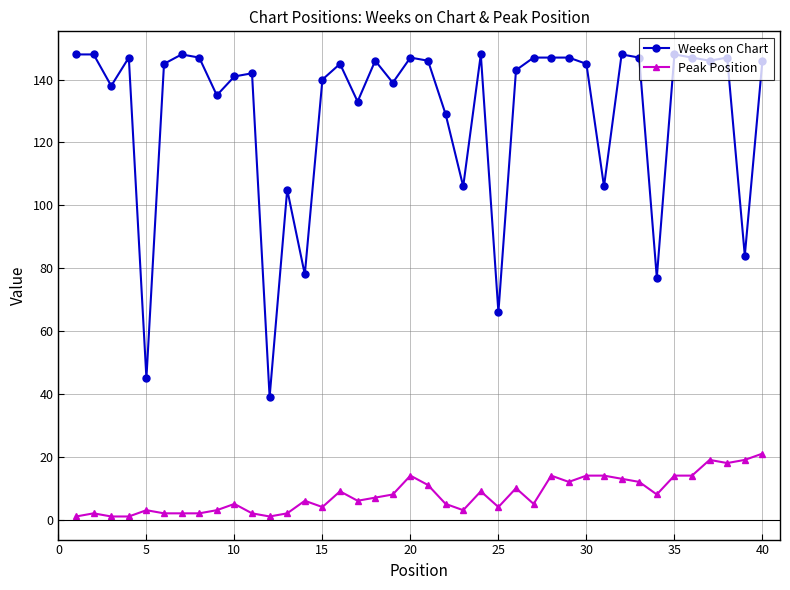

What is the value of the Weeks on Chart point at the 8th from the left?

147